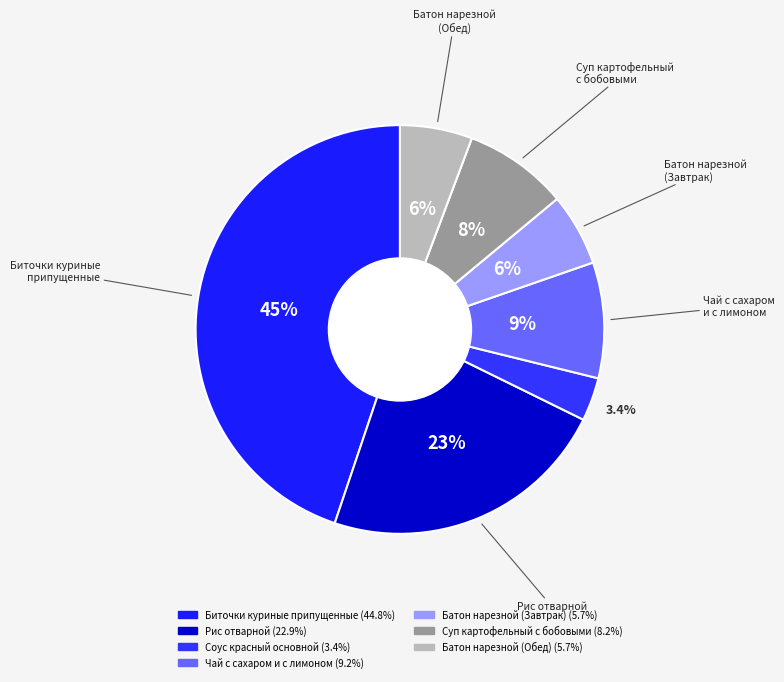

Which category has the smallest portion of the pie?

Соус красный основной